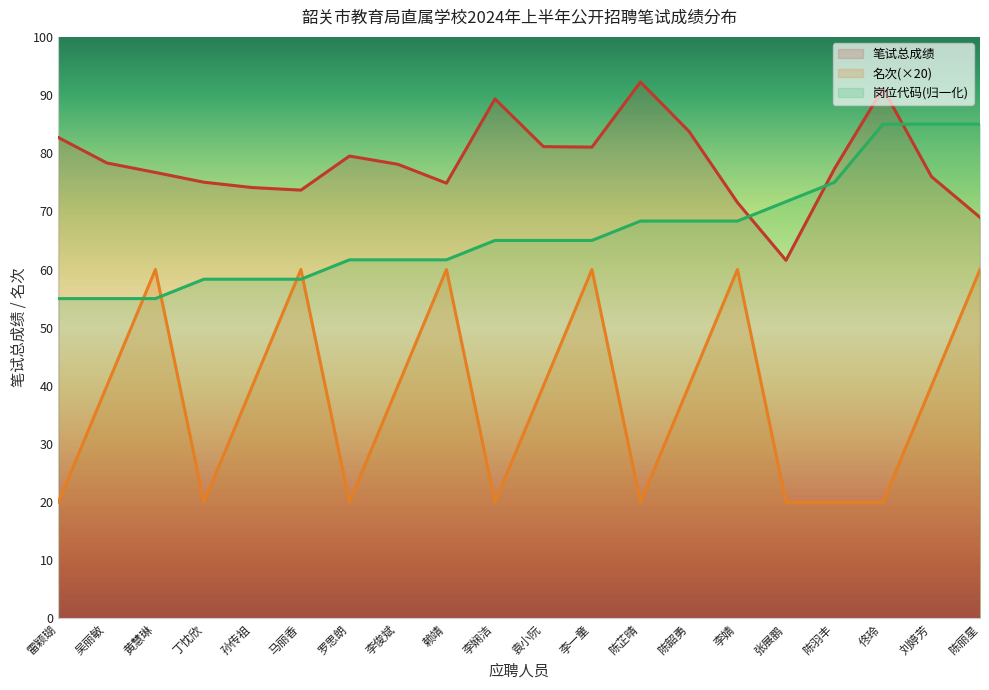

At how many categories does at least one series exceed 20?

20